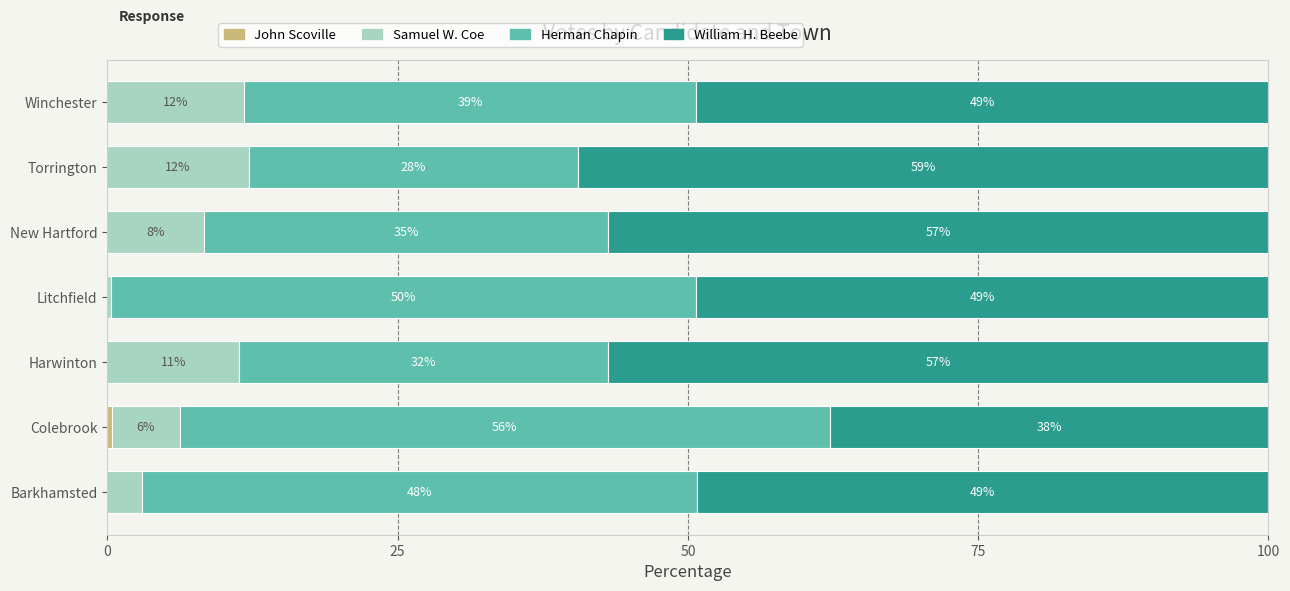

How many groups of bars are there?

7